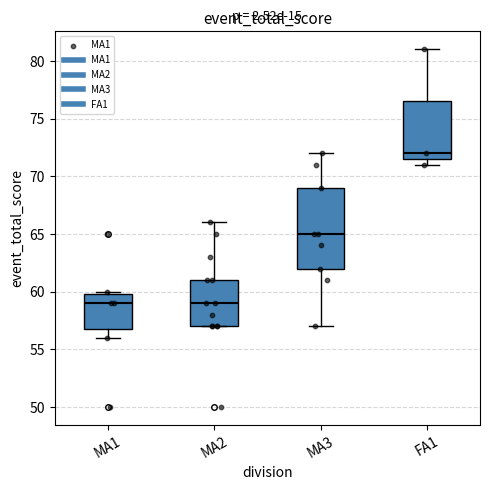

Comparing the boxes themselves (not the whiskers), which one is the tallest?

MA3